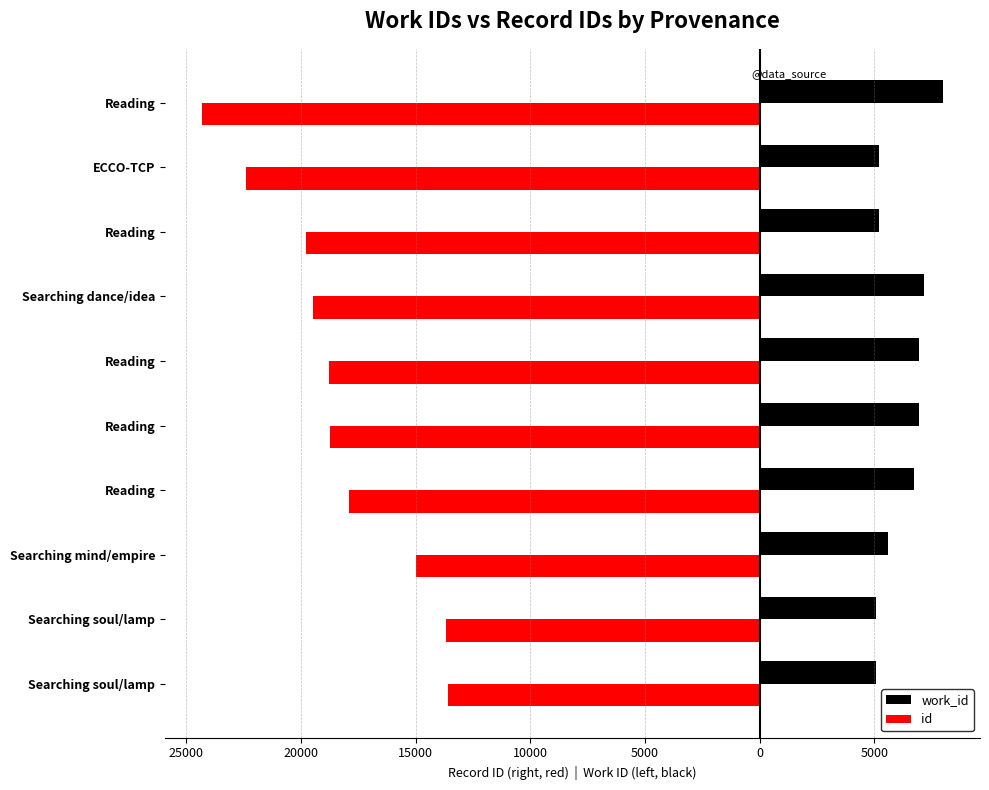

Rank the series by their maximum value, from highest to lowest.

work_id, id